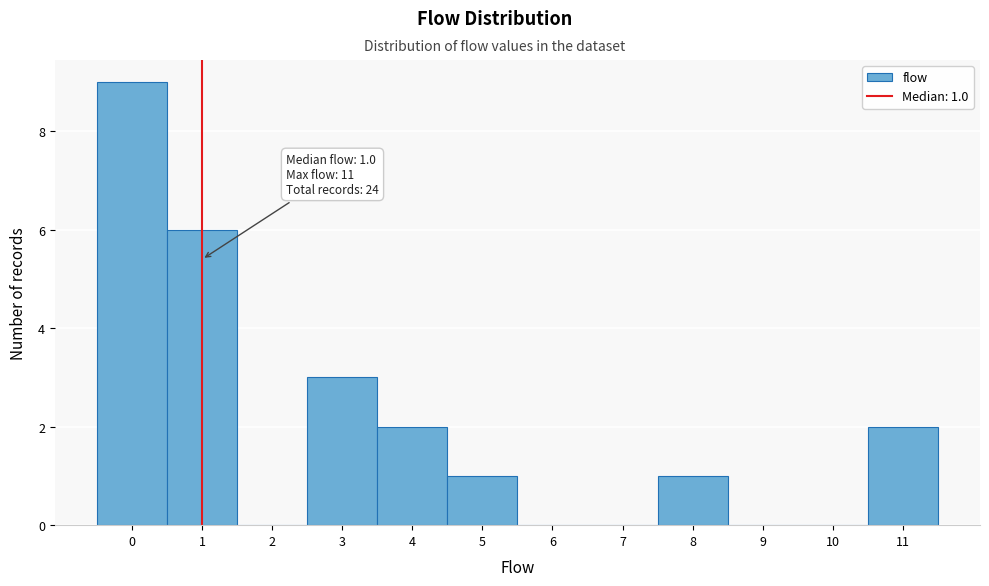

Over which range of the x-axis is the bar tallest?

-0.5 to 0.5